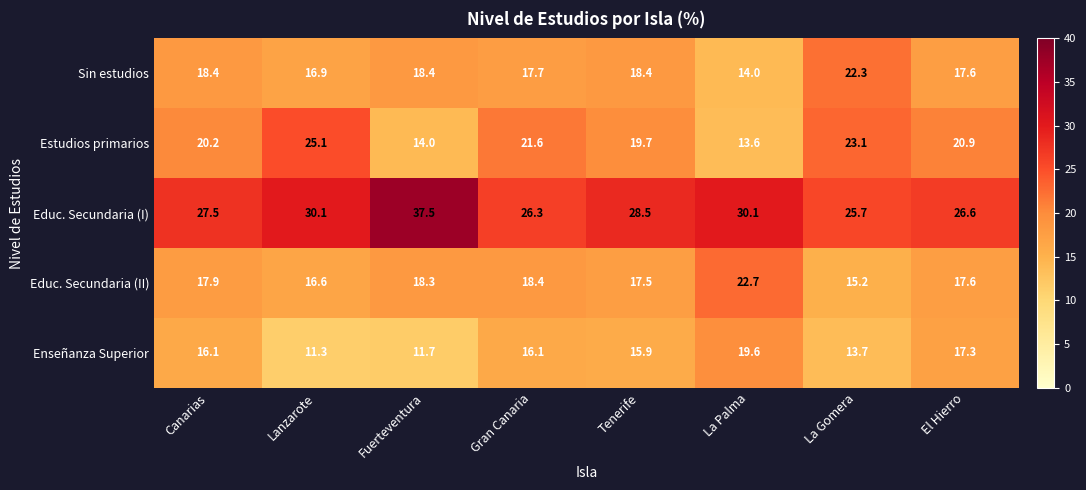

What is the maximum value for Sin estudios?

22.3